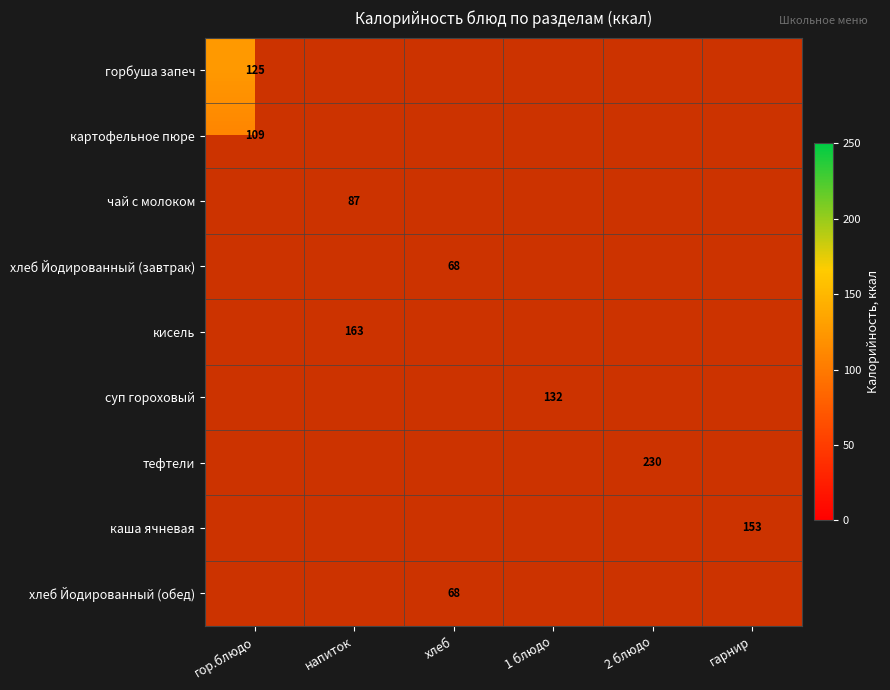

True or false: каша ячневая has a value of 46 at гарнир.

False